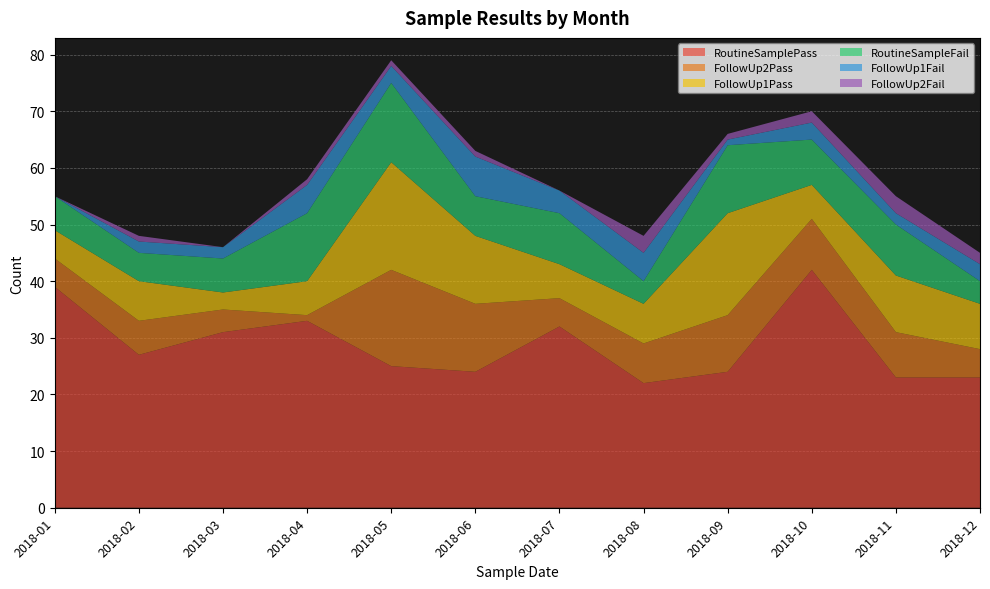

Reading left to right, list all the values displayed in this chart.

RoutineSamplePass: 2018-01=39	2018-02=27	2018-03=31	2018-04=33	2018-05=25	2018-06=24	2018-07=32	2018-08=22	2018-09=24	2018-10=42	2018-11=23	2018-12=23
FollowUp2Pass: 2018-01=5	2018-02=6	2018-03=4	2018-04=1	2018-05=17	2018-06=12	2018-07=5	2018-08=7	2018-09=10	2018-10=9	2018-11=8	2018-12=5
FollowUp1Pass: 2018-01=5	2018-02=7	2018-03=3	2018-04=6	2018-05=19	2018-06=12	2018-07=6	2018-08=7	2018-09=18	2018-10=6	2018-11=10	2018-12=8
RoutineSampleFail: 2018-01=6	2018-02=5	2018-03=6	2018-04=12	2018-05=14	2018-06=7	2018-07=9	2018-08=4	2018-09=12	2018-10=8	2018-11=9	2018-12=4
FollowUp1Fail: 2018-01=0	2018-02=2	2018-03=2	2018-04=5	2018-05=3	2018-06=7	2018-07=4	2018-08=5	2018-09=1	2018-10=3	2018-11=2	2018-12=3
FollowUp2Fail: 2018-01=0	2018-02=1	2018-03=0	2018-04=1	2018-05=1	2018-06=1	2018-07=0	2018-08=3	2018-09=1	2018-10=2	2018-11=3	2018-12=2